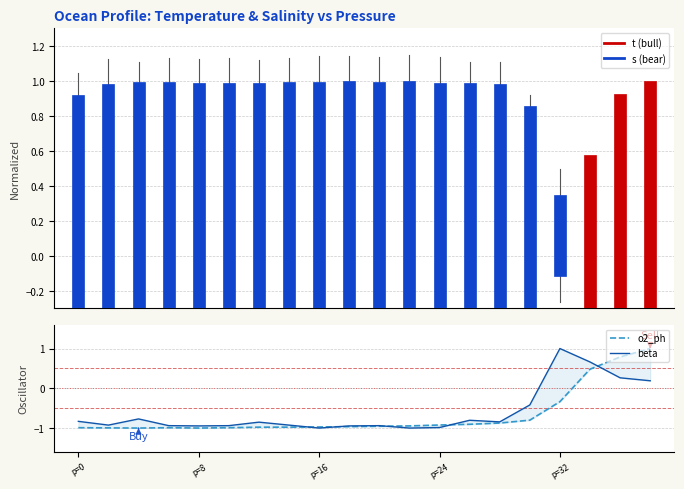

Where do o2_ph and beta first cross each other?

7 and 8